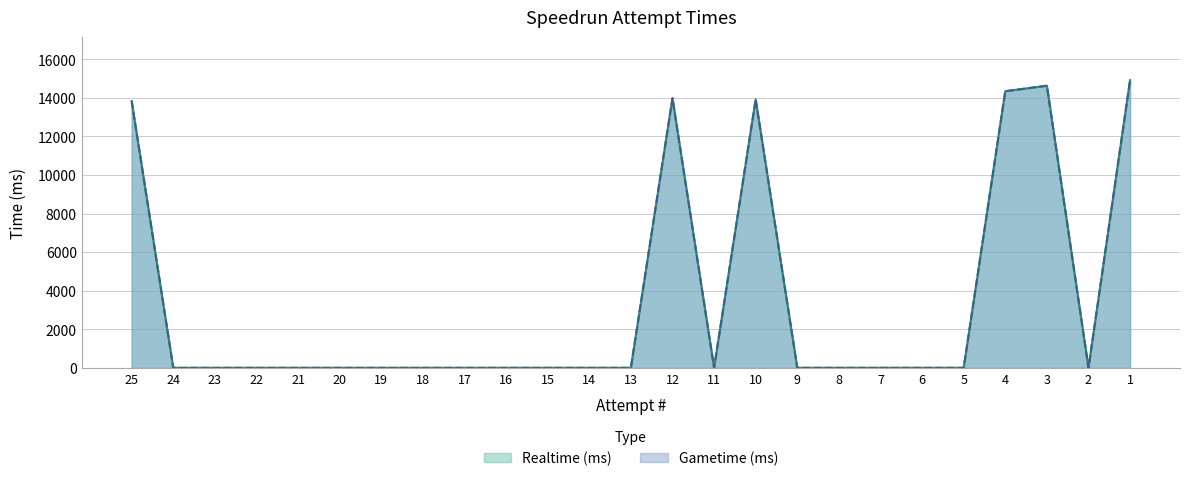

Rank the categories by Gametime (ms) value from lowest to highest.

24, 23, 22, 21, 20, 19, 18, 17, 16, 15, 14, 13, 11, 9, 8, 7, 6, 5, 2, 25, 10, 12, 4, 3, 1